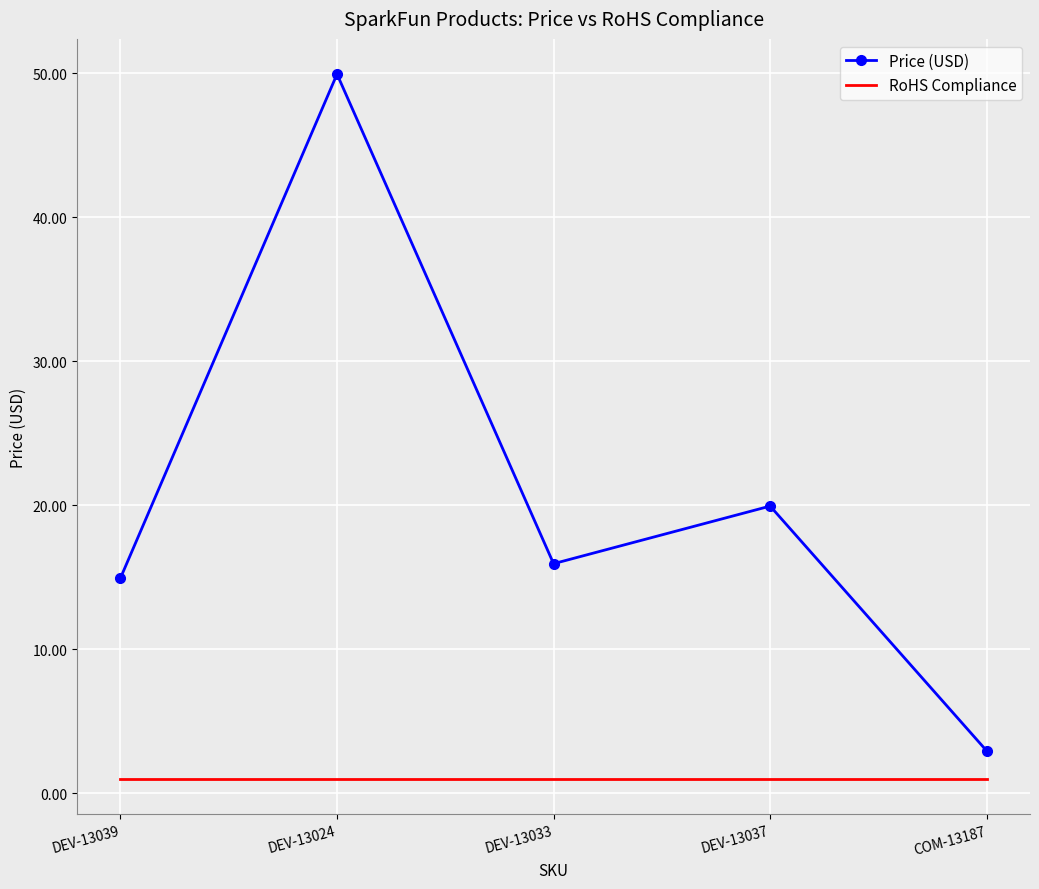

The Price (USD) series shows 50.0 at DEV-13024. True or false?

True